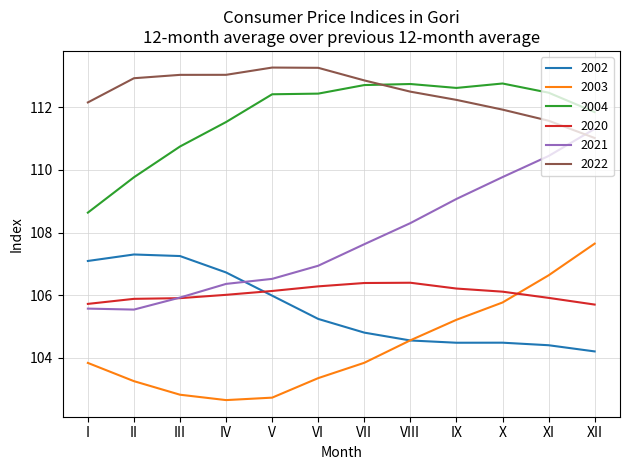

Is the value of 2002 at VII greater than the value of 2022 at XII?

No